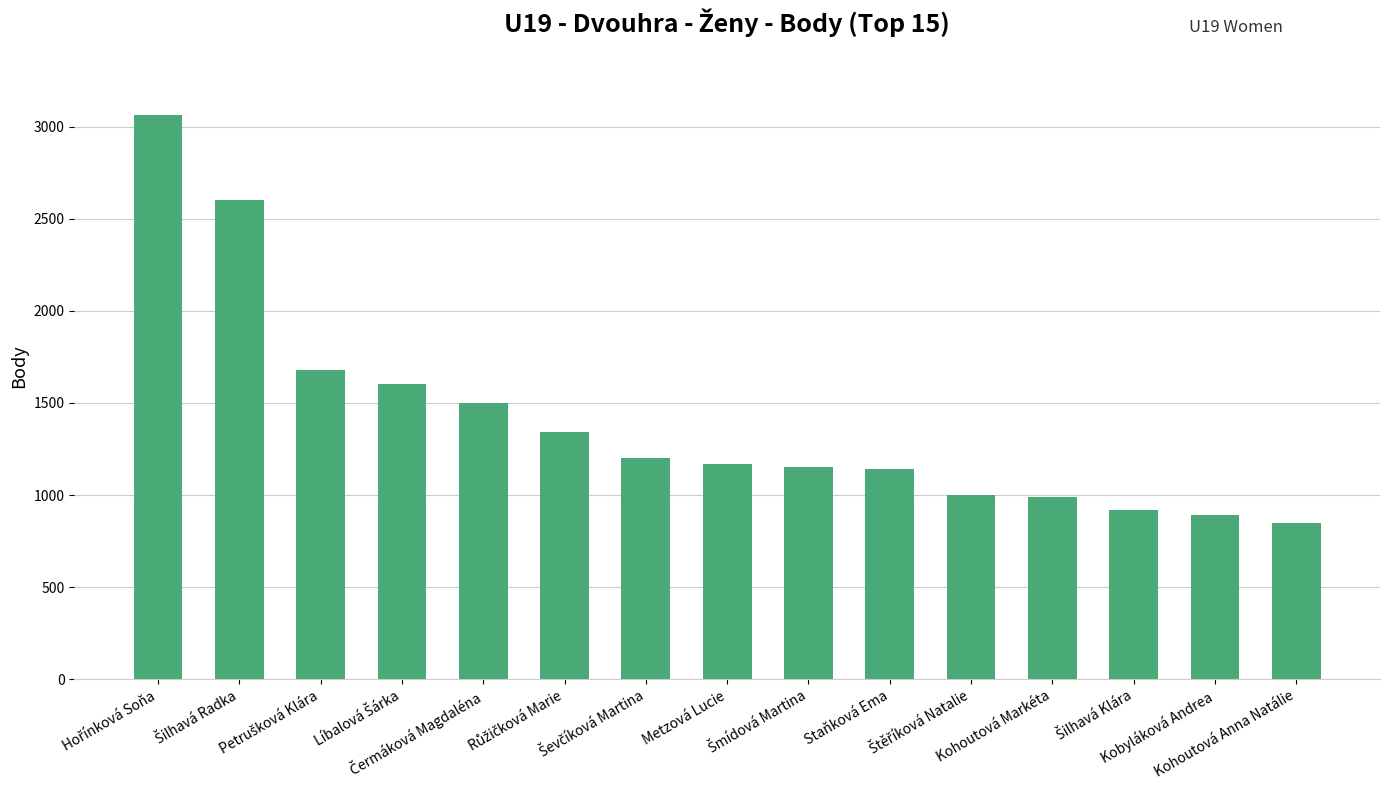

How many distinct data groups are displayed?

1